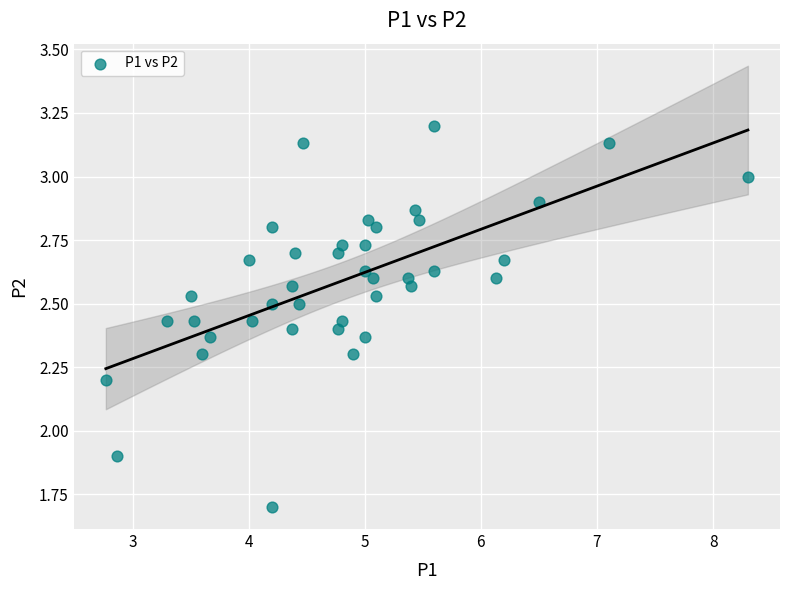

What Y value in the scatter plot is closest to 2?

1.9